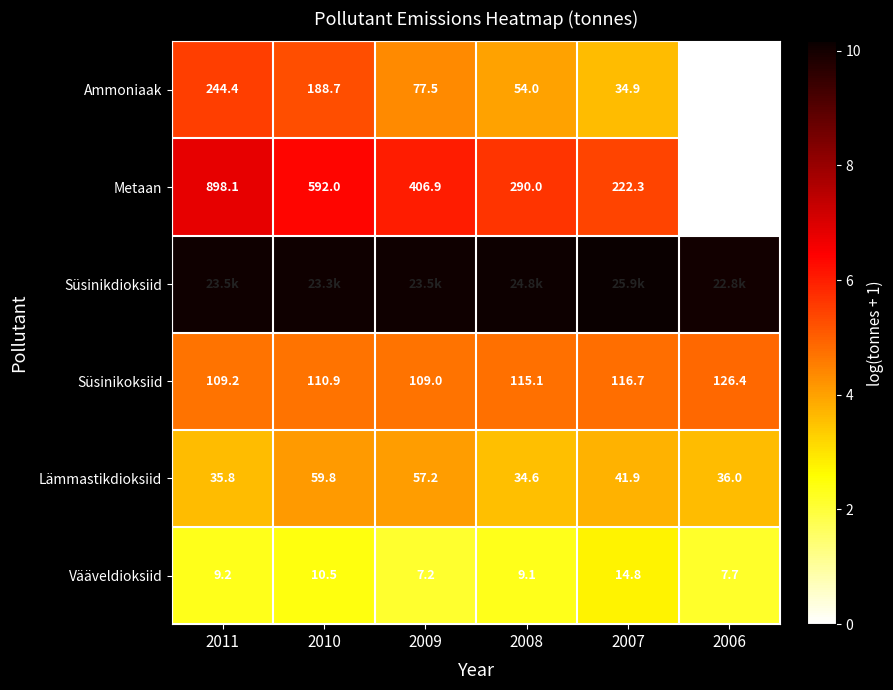

How many data points in Vääveldioksiid are above 9?

4